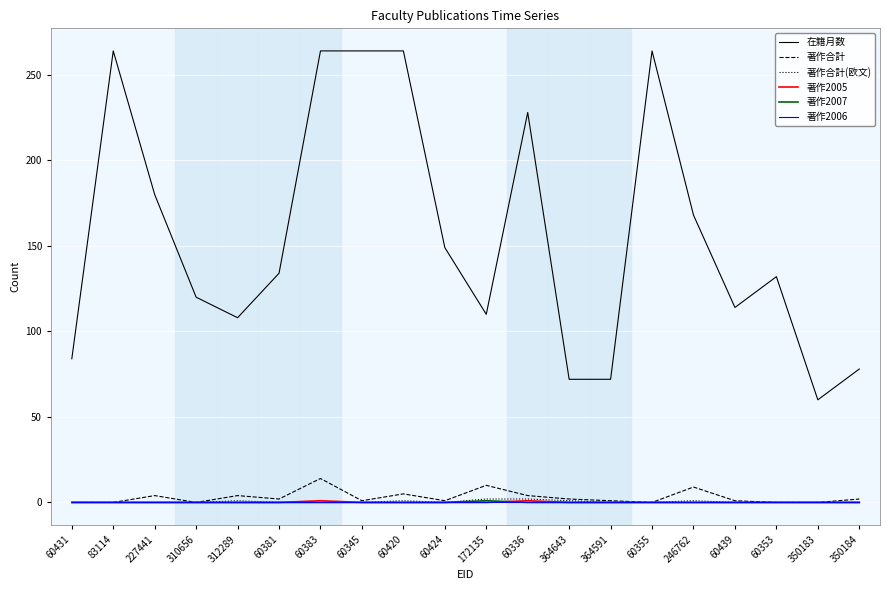

True or false: 著作合計 and 在籍月数 cross at least once.

False